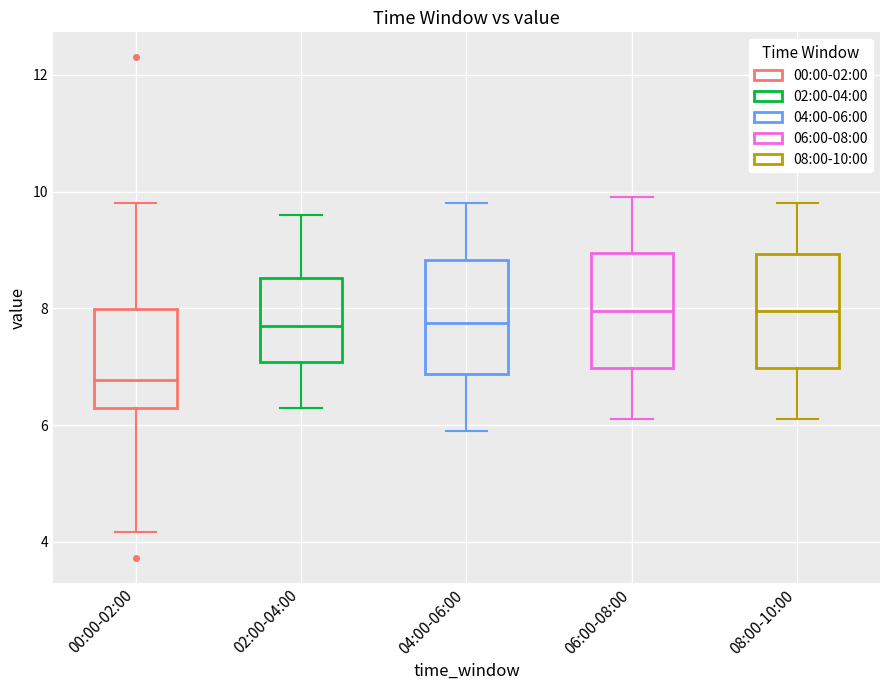

Where is the lower edge of the box for 06:00-08:00 on the y-axis? The values are not printed on the chart, so give them approximately, as read against the axis.

7.0